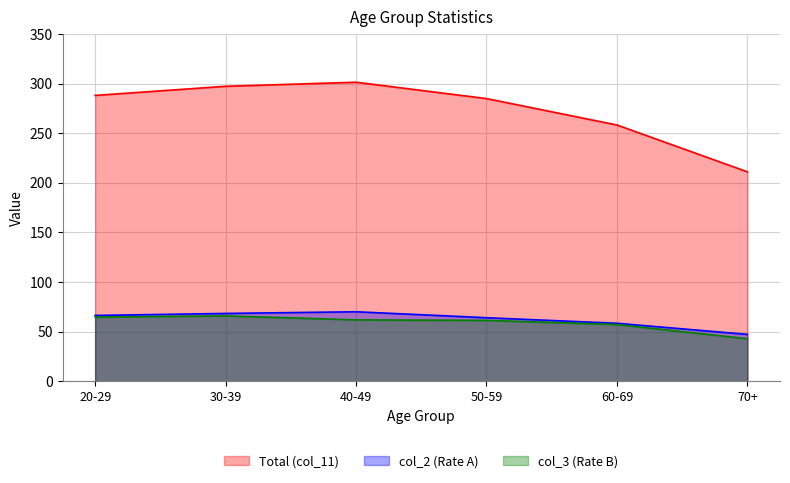

True or false: col_2 (Rate A) and Total (col_11) cross at least once.

False